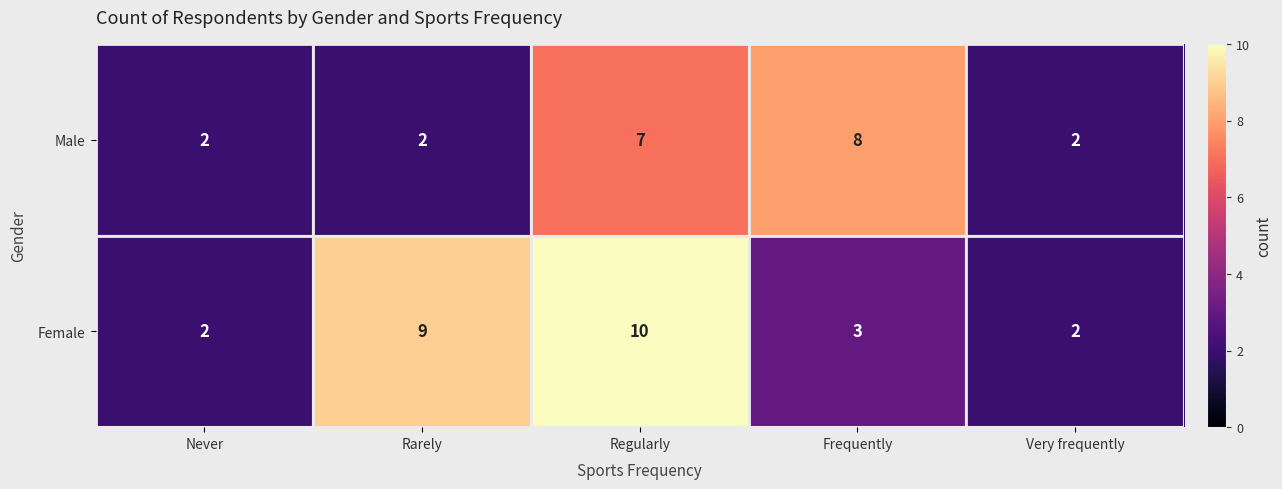

Is the value of Male at Never greater than the value of Female at Frequently?

No